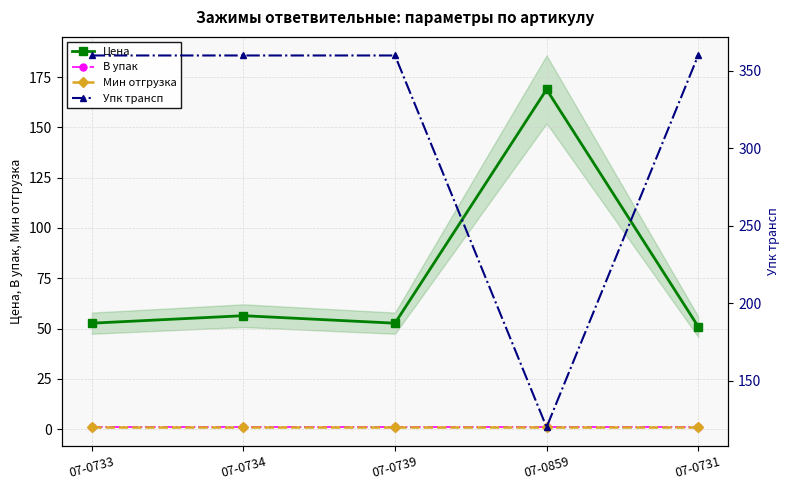

Is this an area chart (filled region under the line)?

No